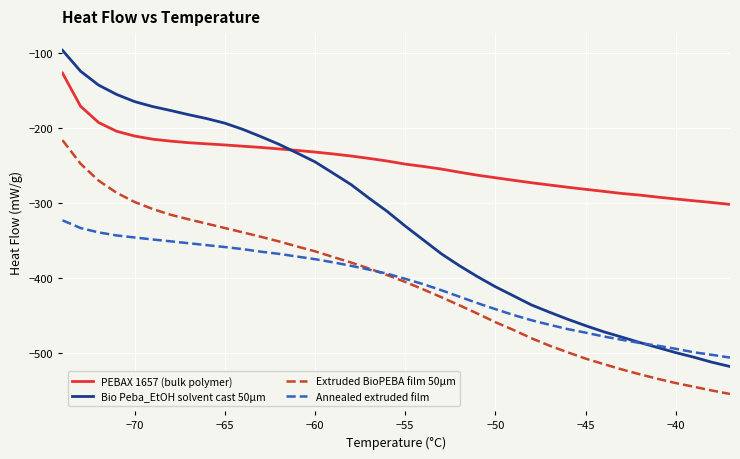

True or false: Extruded BioPEBA film 50μm and Bio Peba_EtOH solvent cast 50μm intersect in this chart.

False